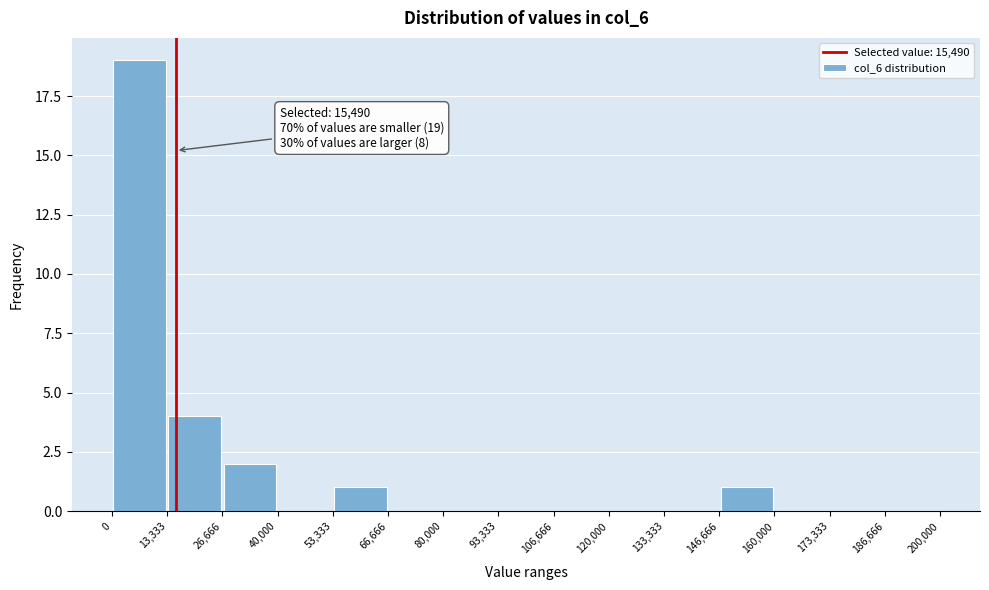

Which range on the x-axis has the tallest bar?

0 to 13,333